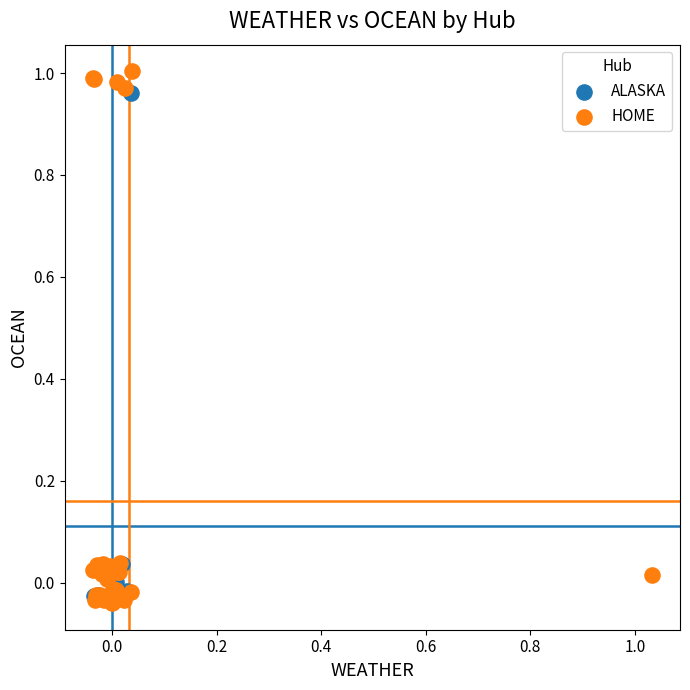

Which series contains the highest Y value?

HOME